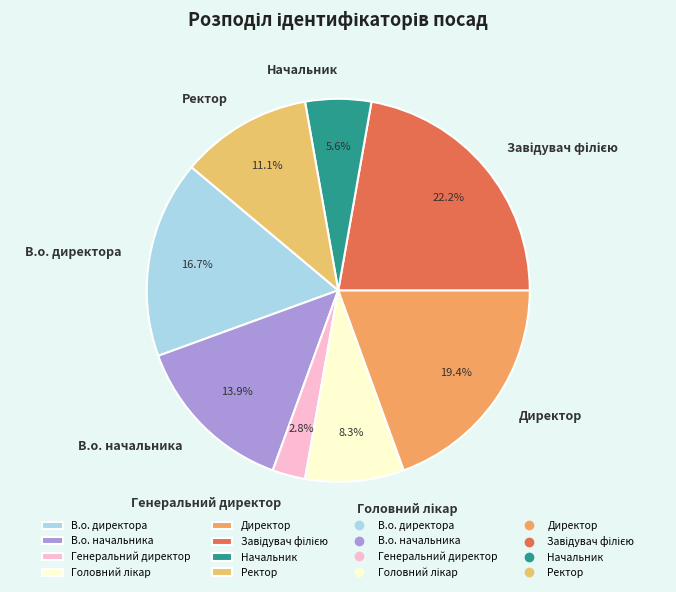

How many slices are in this pie chart?

8